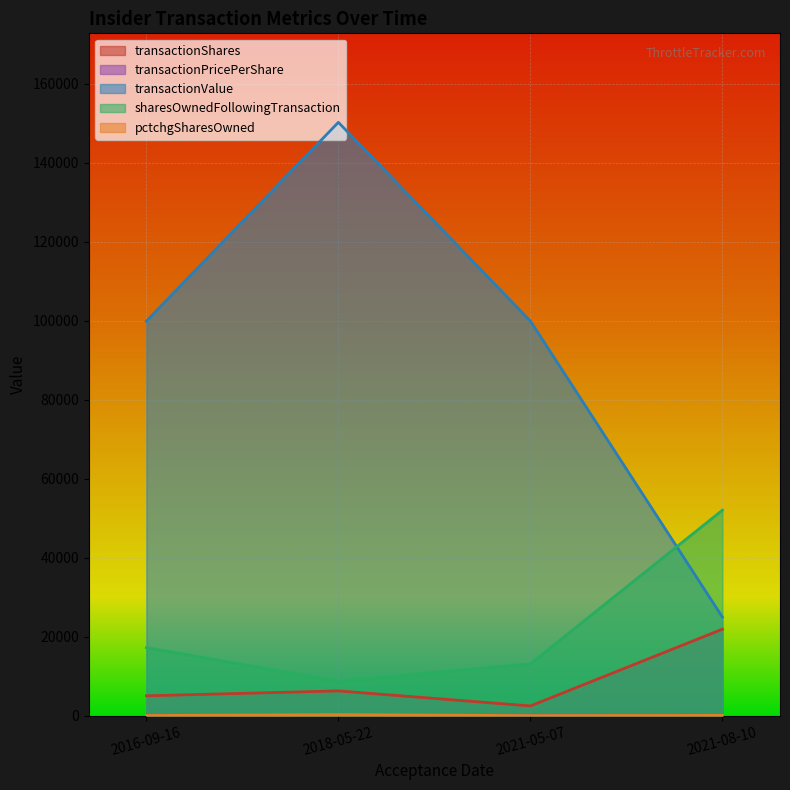

How many categories are shown in the chart?

4